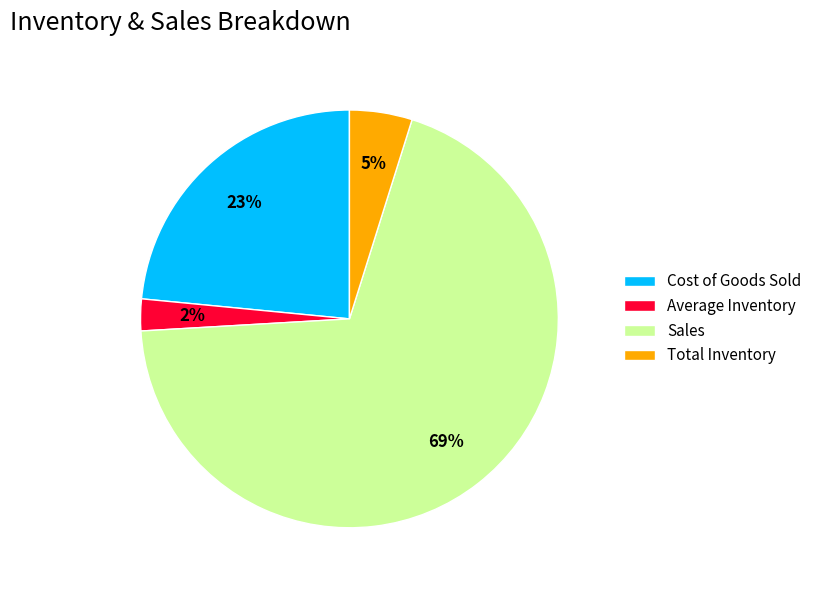

To the nearest percent, what is the average slice percentage?

25%